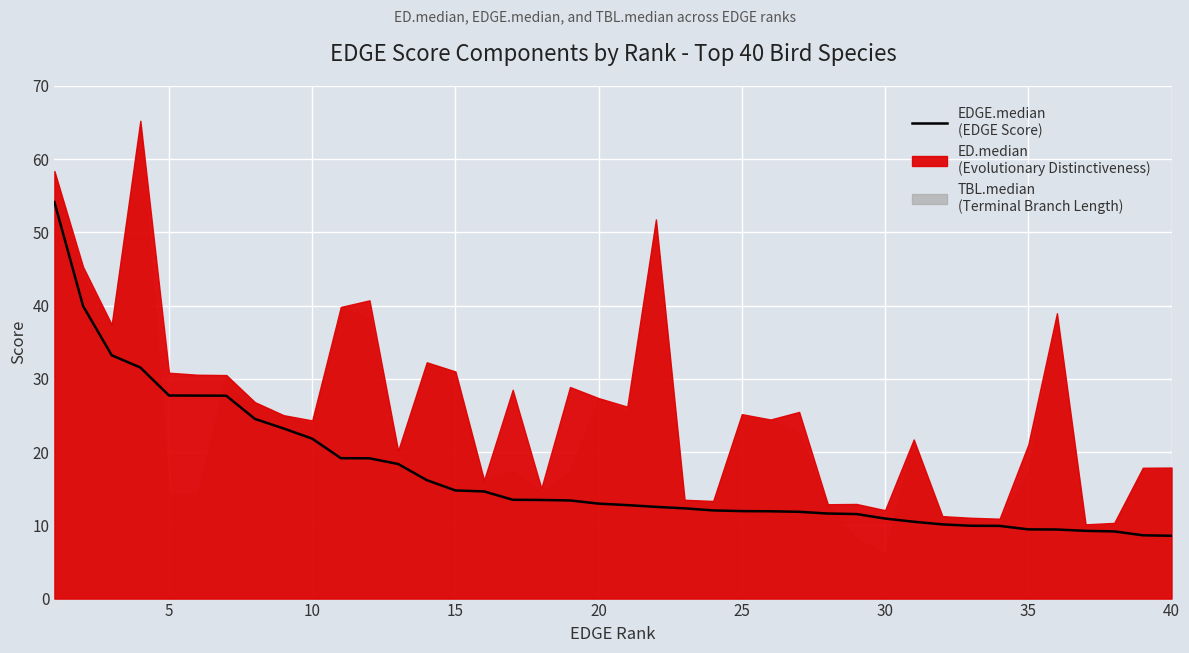

What is the difference between the maximum and minimum values?

45.6